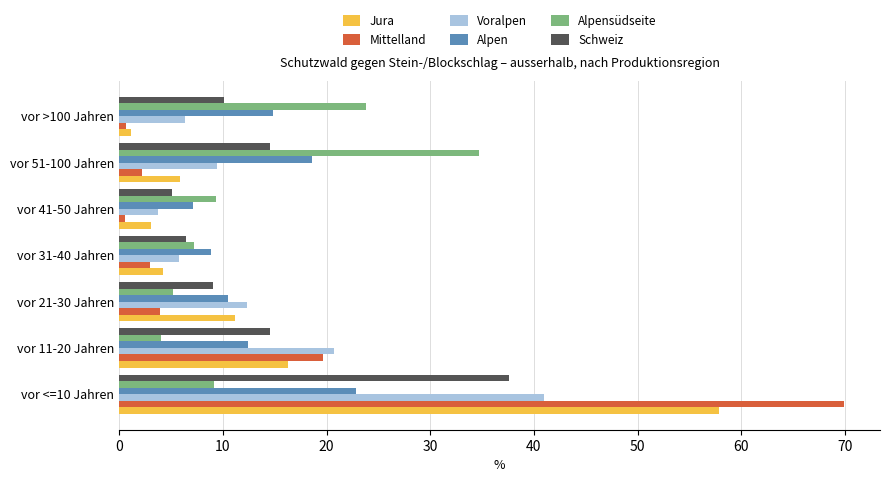

Which category has the lowest value in the Jura series?

vor >100 Jahren